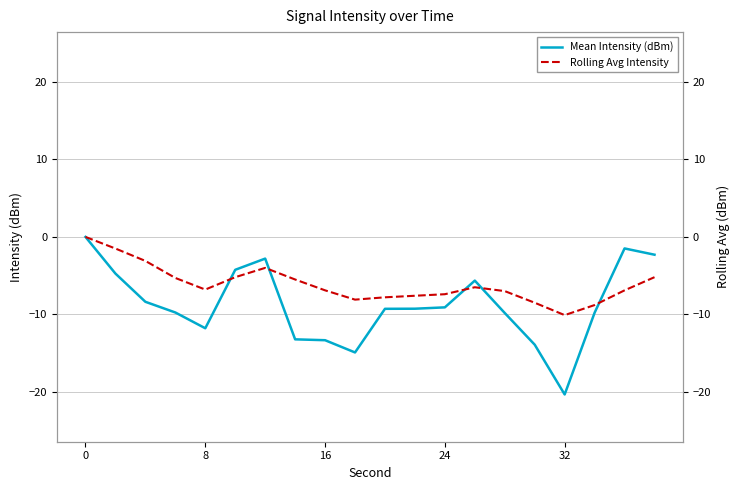

What is the minimum value shown in the chart?

-20.3